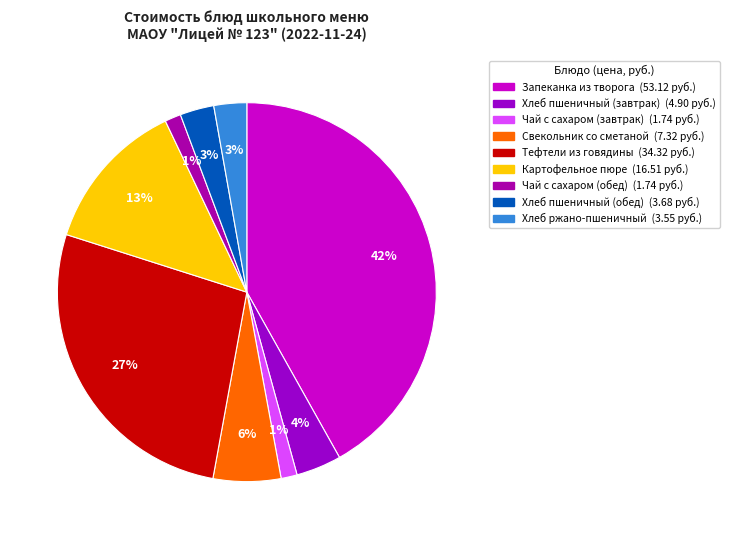

Count the number of slices in the pie.

9